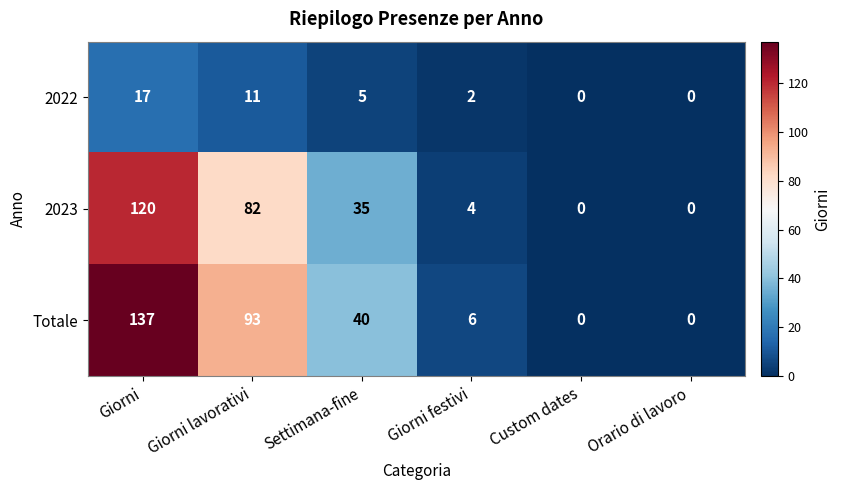

At how many categories does at least one series exceed 131?

1